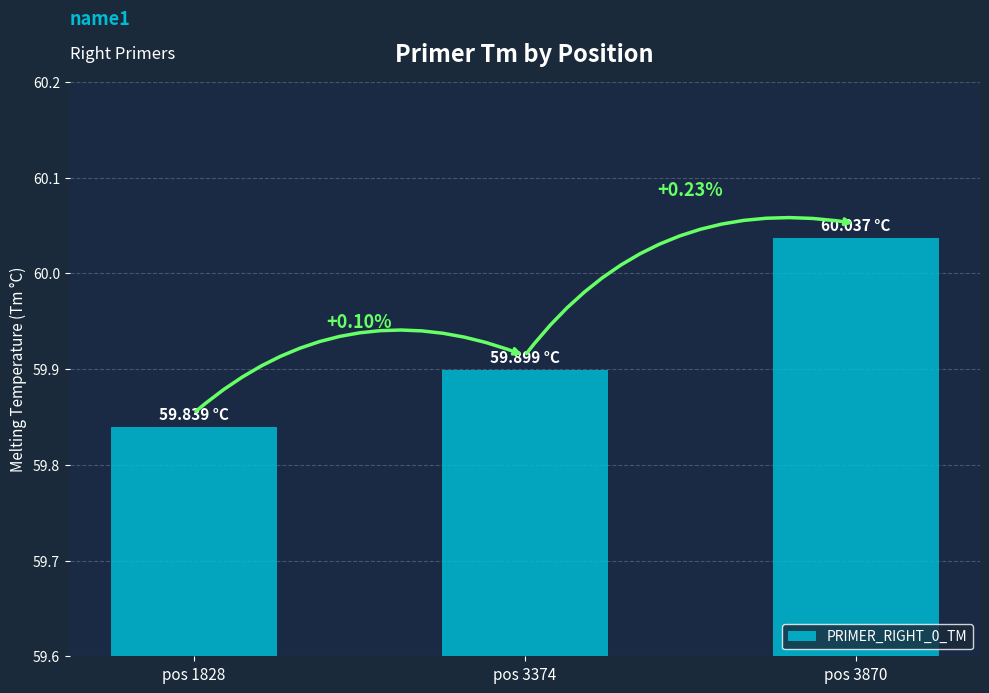

Reading left to right, transcribe all the data shown in this chart.

pos 1828=59.8	pos 3374=59.9	pos 3870=60.0